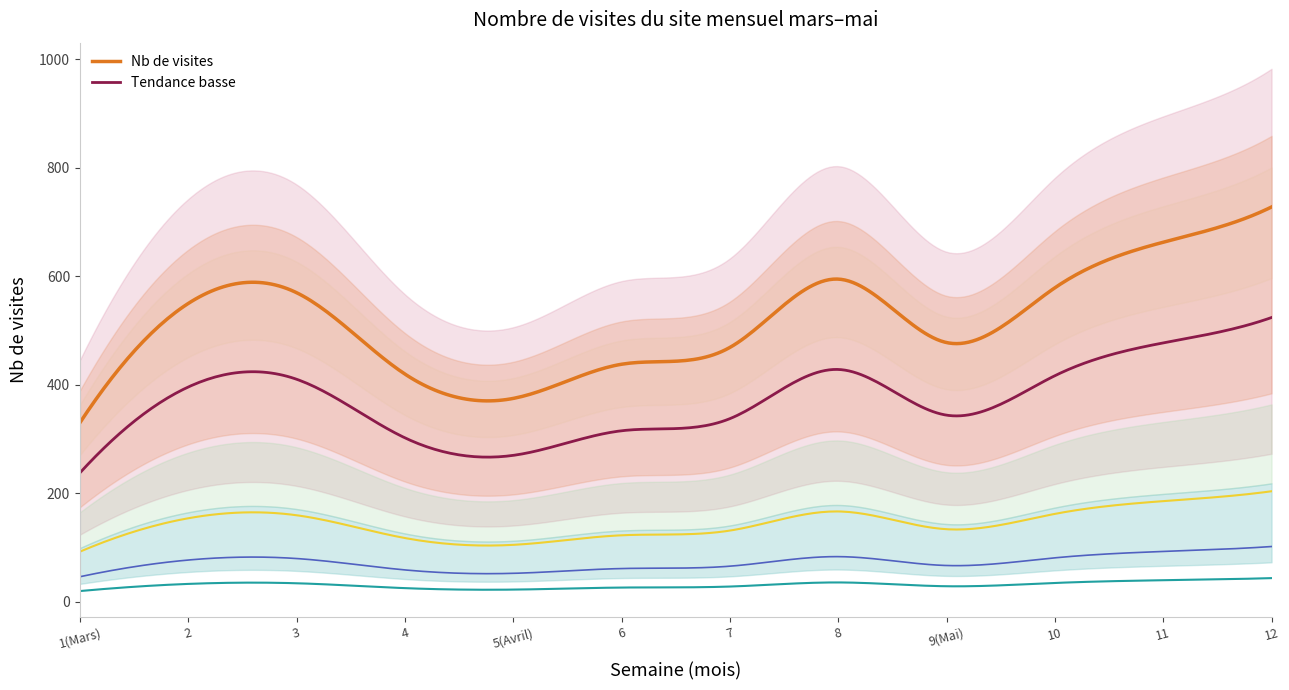

Is it true that Mars equals 583 at 4?

False